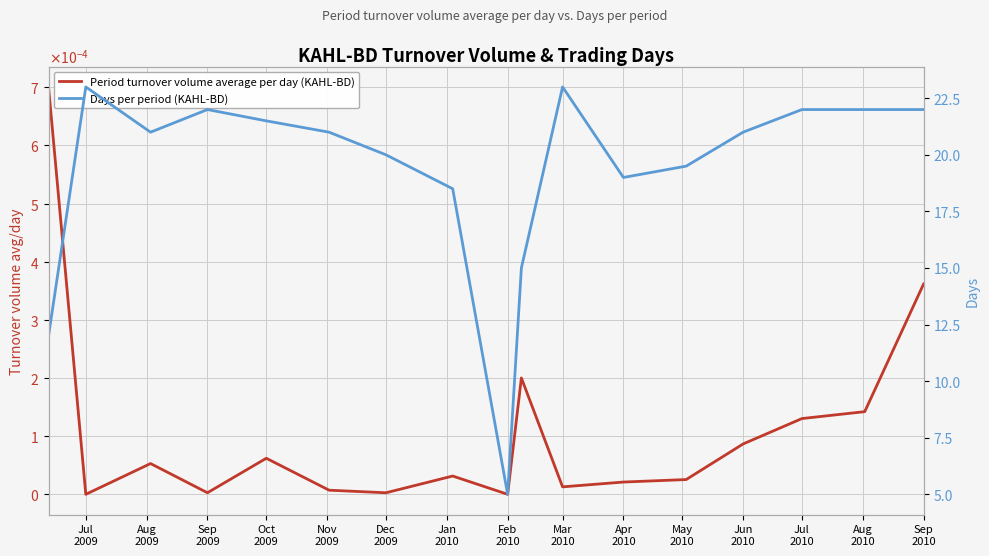

Reading left to right, extract all data points from this chart.

Period turnover volume average per day (KAHL-BD): 0.0	0.0	0.0	0.0	0.0	0.0	0.0	0.0	0.0	0.0	0.0	0.0	0.0	0.0	0.0	0.0	0.0
Days per period (KAHL-BD): 12.0	23.0	21.0	22.0	21.5	21.0	20.0	18.5	5.0	15.0	23.0	19.0	19.5	21.0	22.0	22.0	22.0